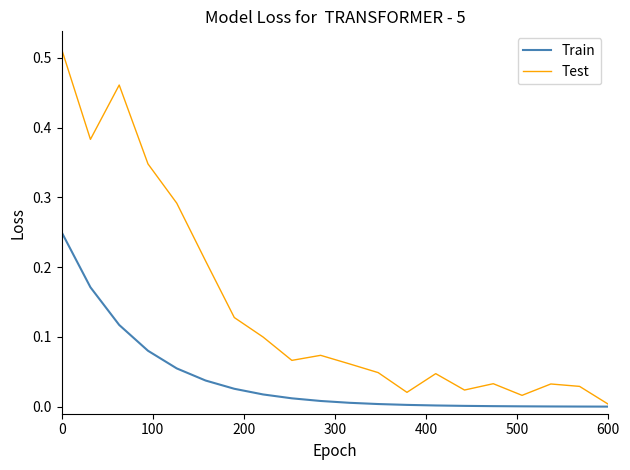

Which series has the largest total across all categories?

Test